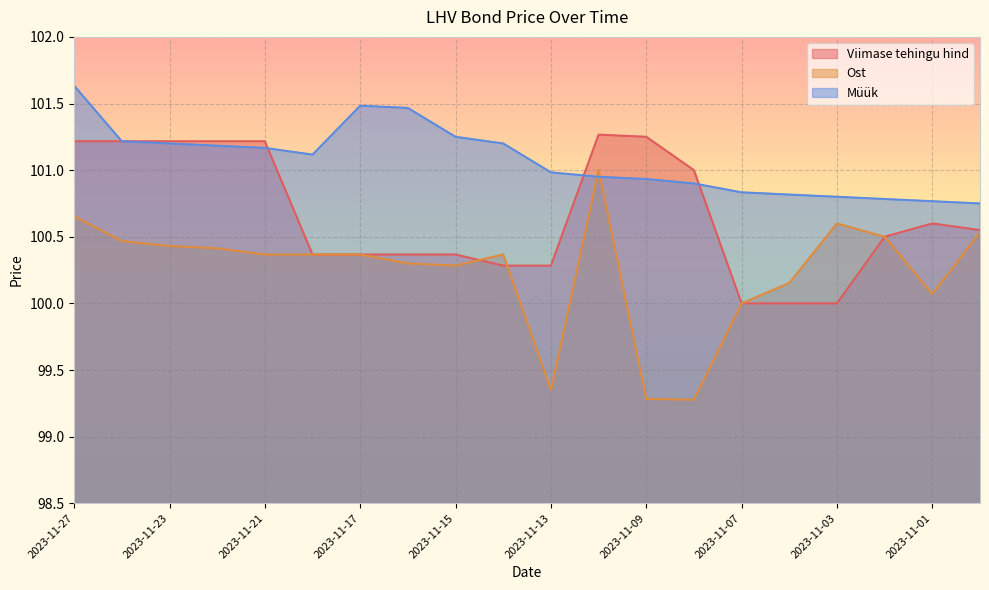

In Ost, how many points are lower than both neighbors (excluding endpoints)?

4